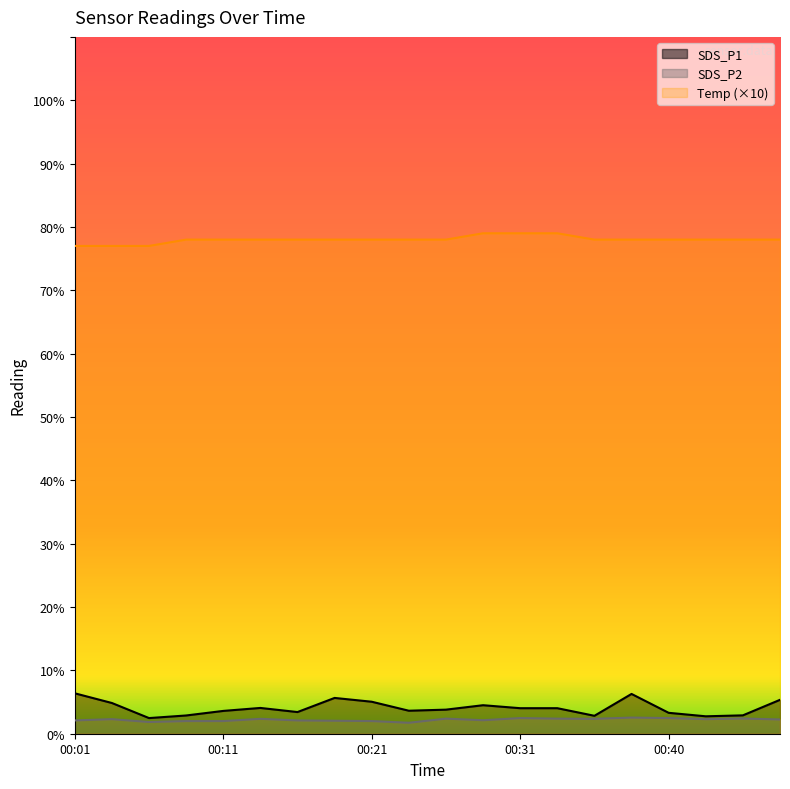

True or false: SDS_P1 has a value of 2.0 at 00:31.

False